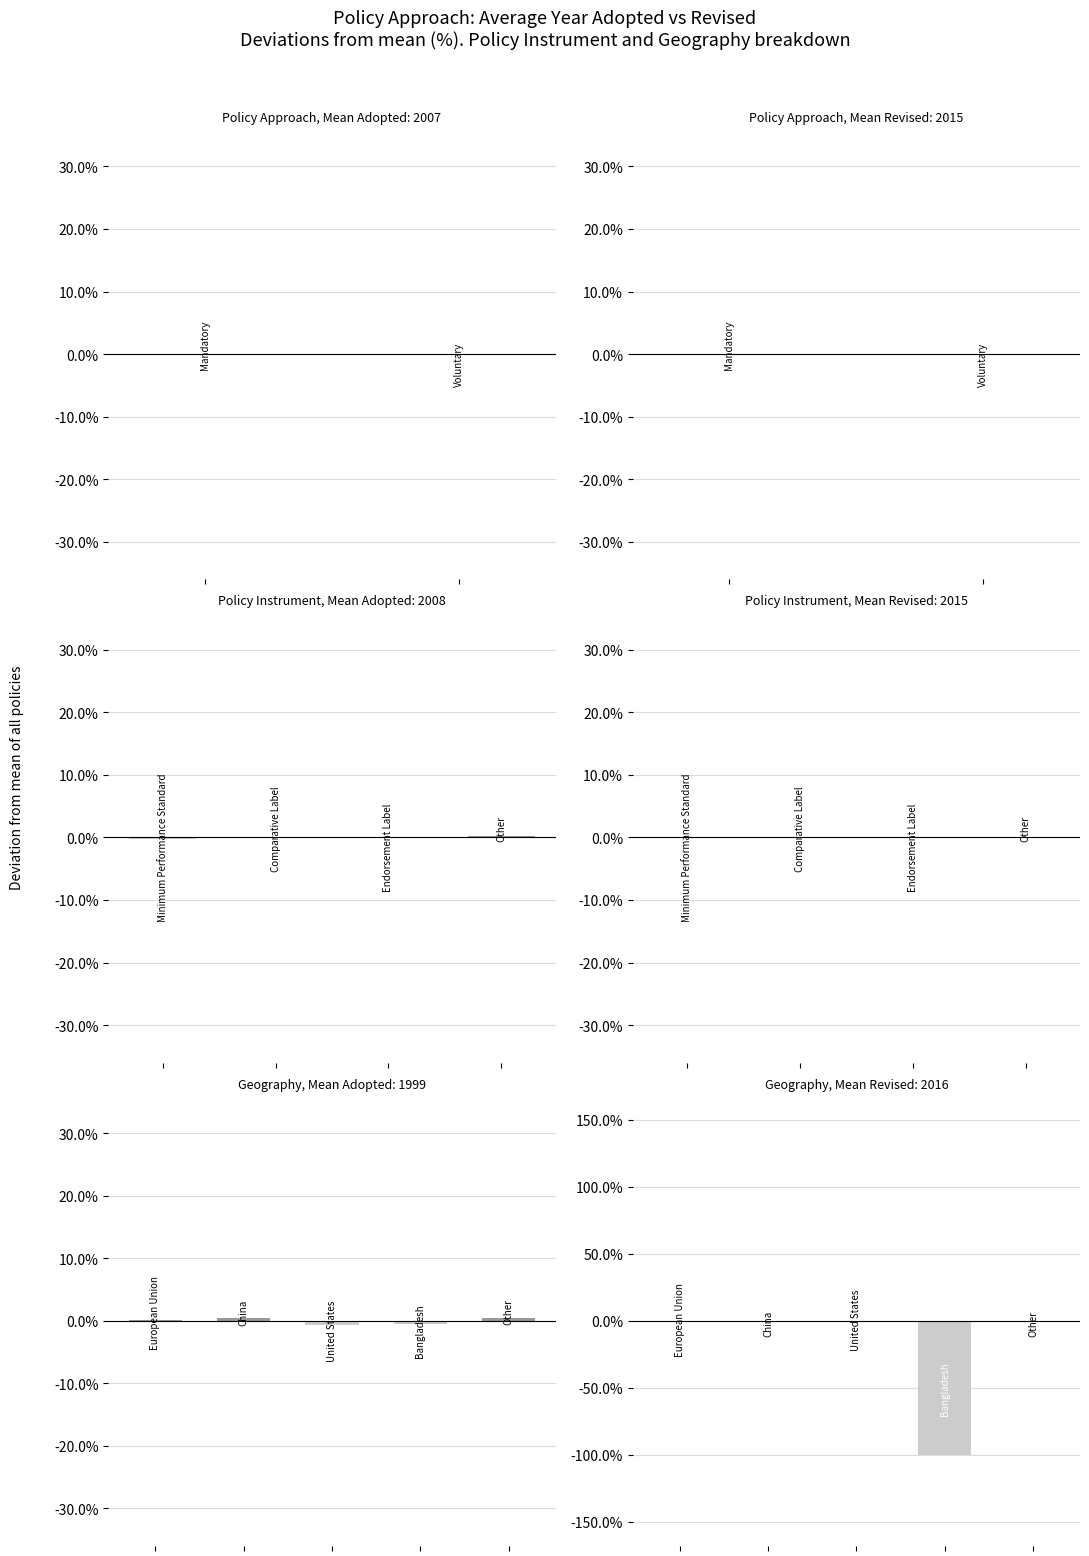

Count the number of values greater than 0.

2